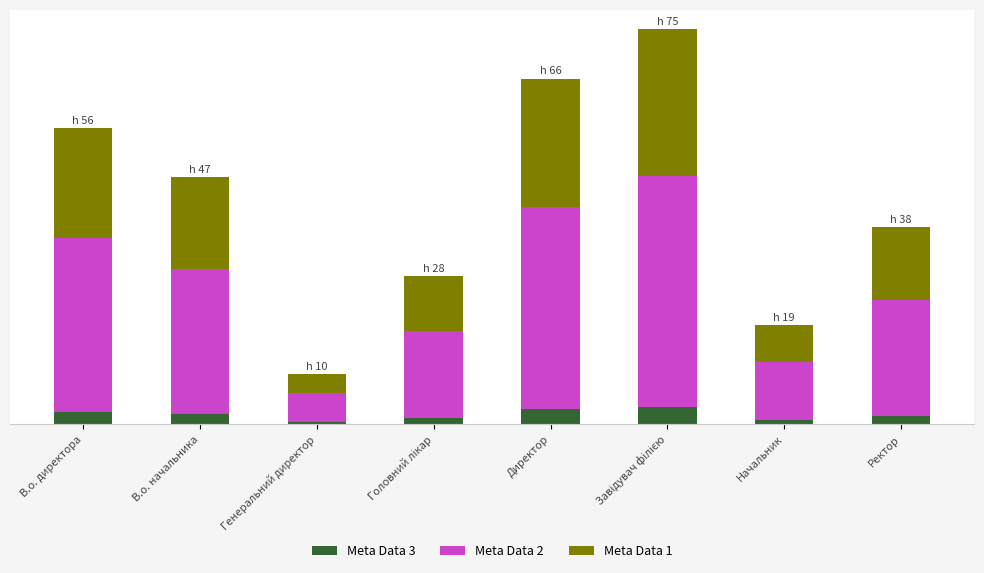

What is the difference between the maximum and minimum values in the Meta Data 2 series?

38.5